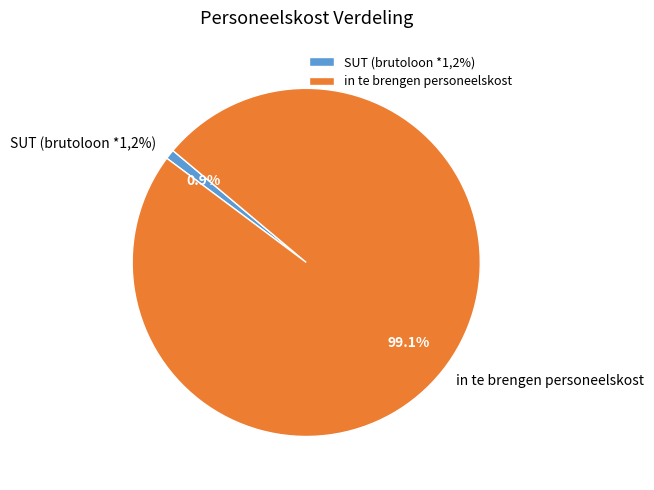

How many slices are in this pie chart?

2